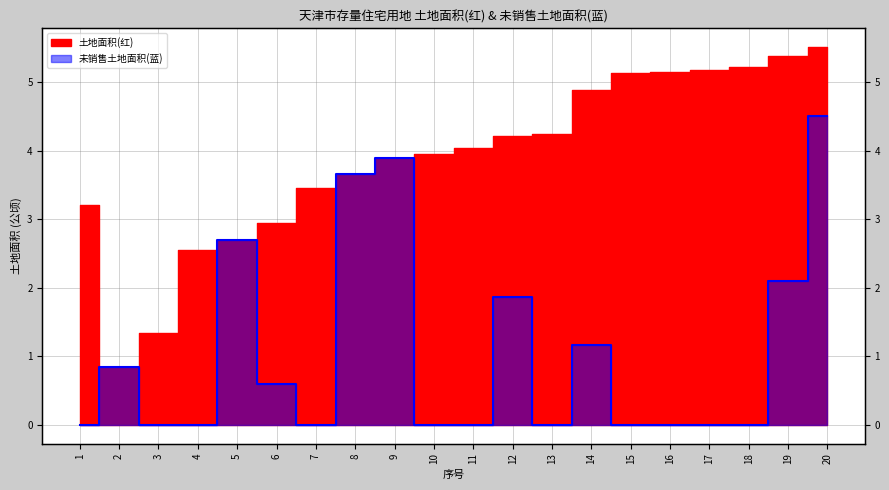

Between which two adjacent categories do 土地面积(红) and 未销售土地面积(蓝) first intersect?

1 and 2